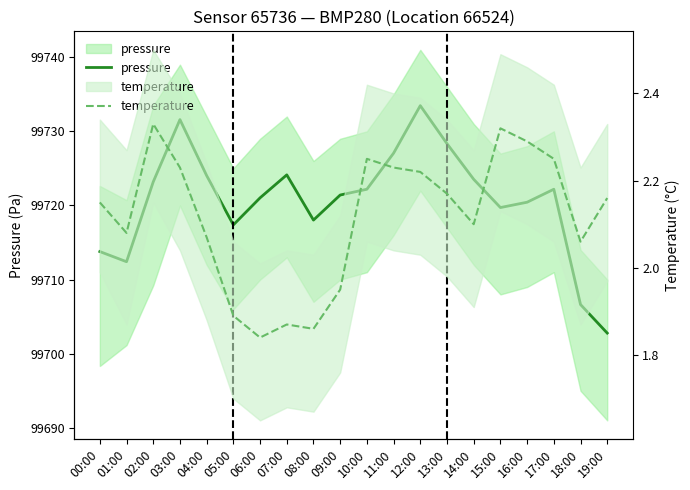

What is the sum of all temperature values?

42.3